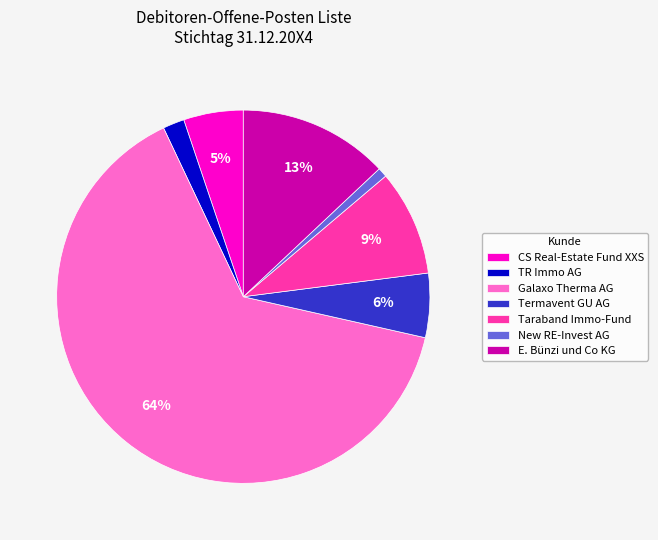

True or false: Taraband Immo-Fund accounts for 20% of the total.

False